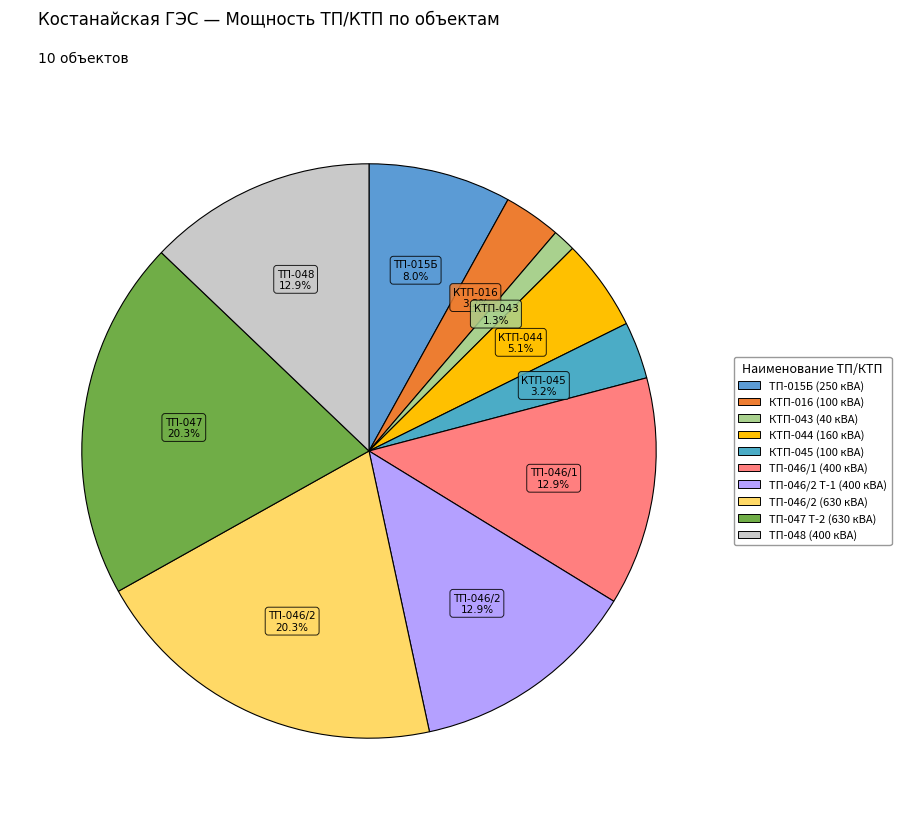

What percentage is the ТП-046/2 (630 кВА) slice, to the nearest percent?

20%